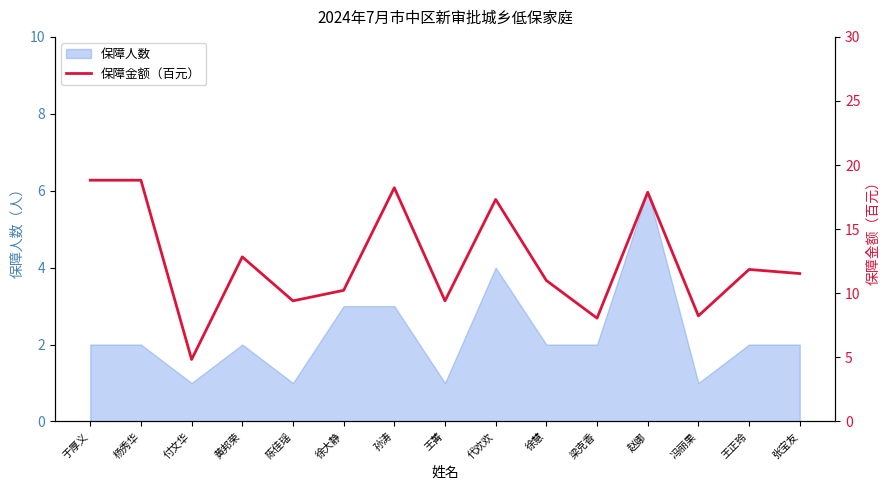

At which category does the chart reach its peak across all series?

于厚义